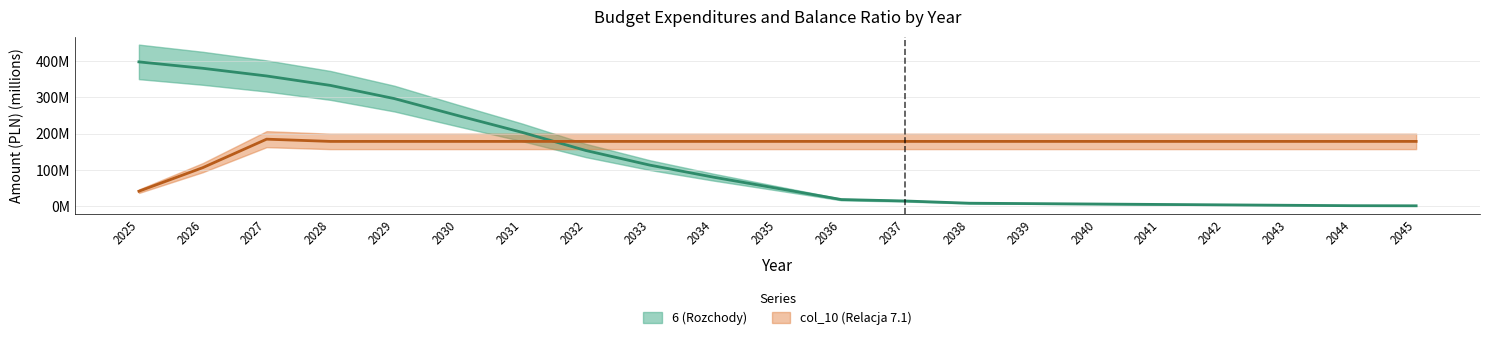

True or false: col_10 (Relacja 7.1) and 6 (Rozchody) cross at least once.

True